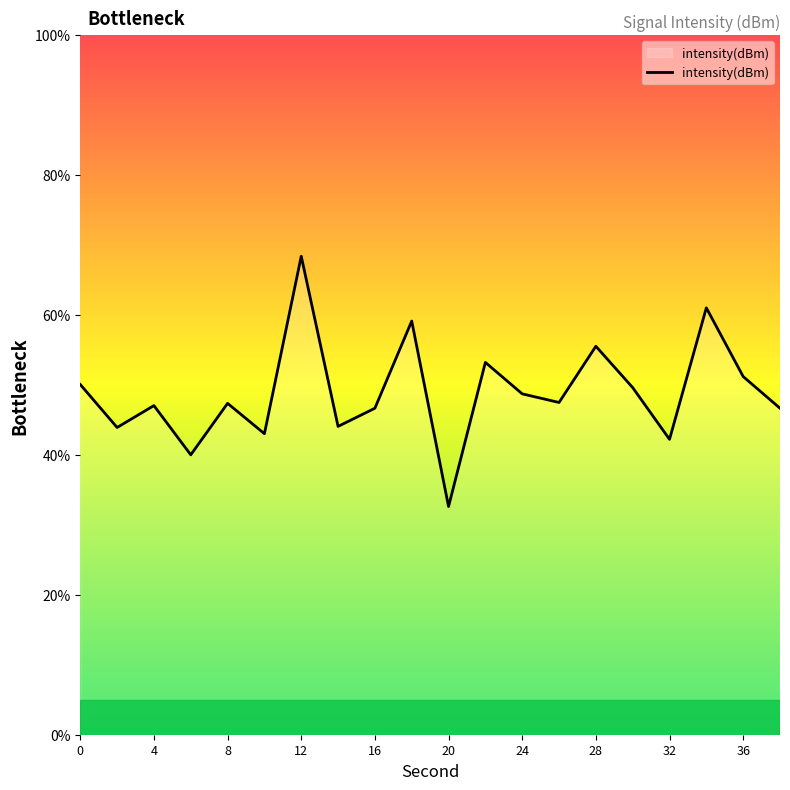

What is the difference between the maximum and minimum values?

35.8